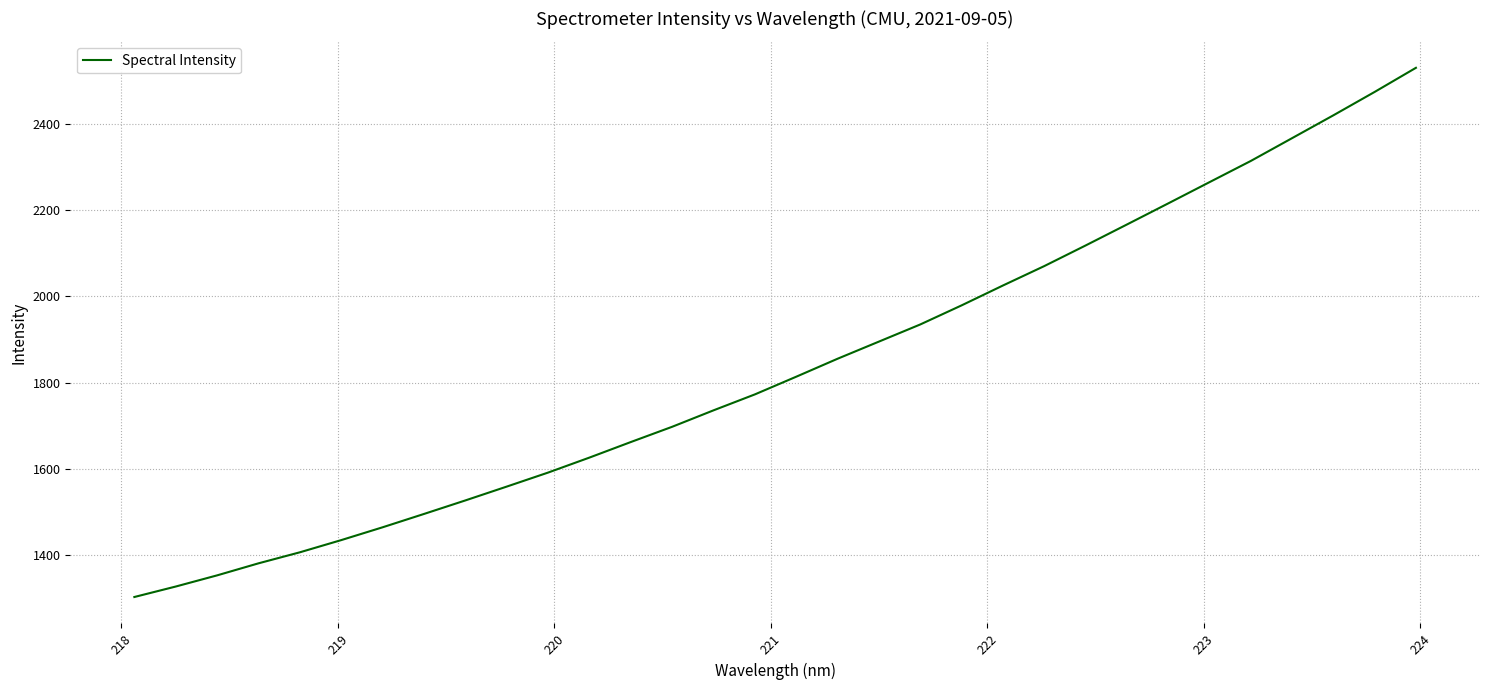

What is the maximum value shown in the chart?

2529.7